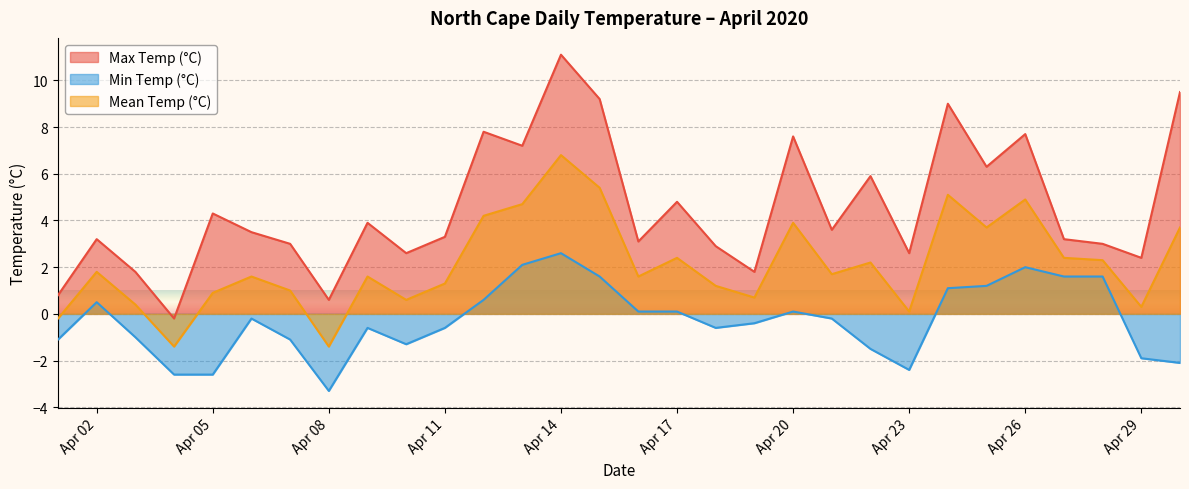

Rank the series by their maximum value, from lowest to highest.

Min Temp (°C), Mean Temp (°C), Max Temp (°C)